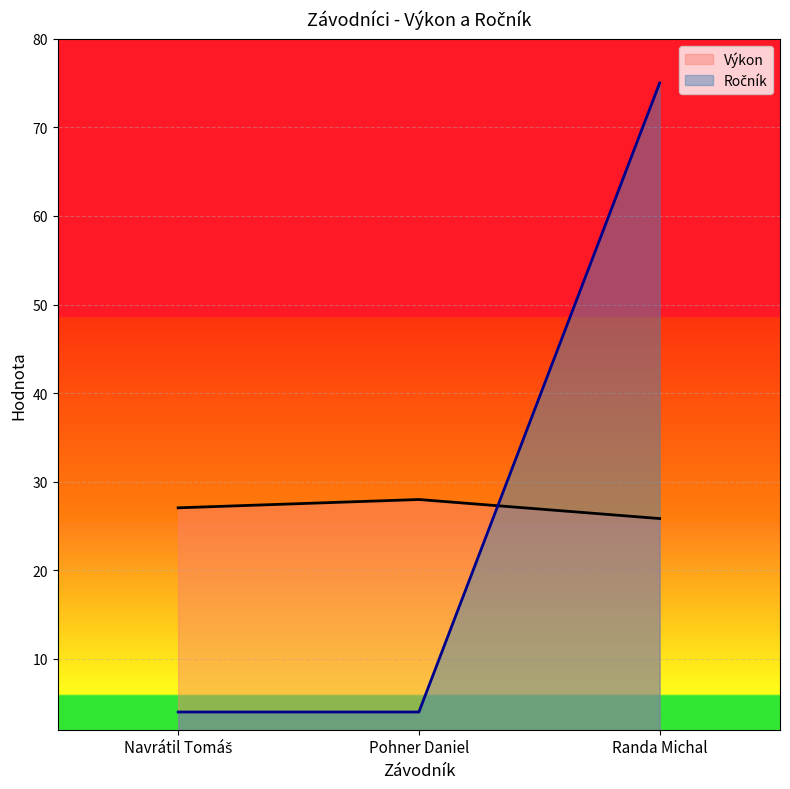

Which series has the largest range (max minus min)?

Ročník